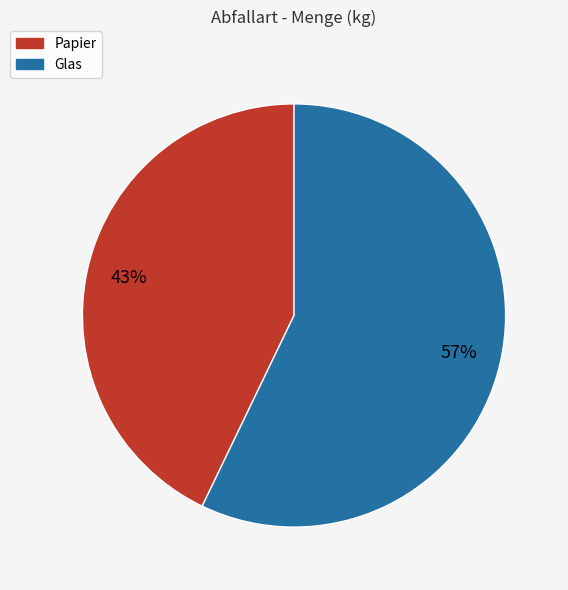

Which slice is the smallest?

Papier